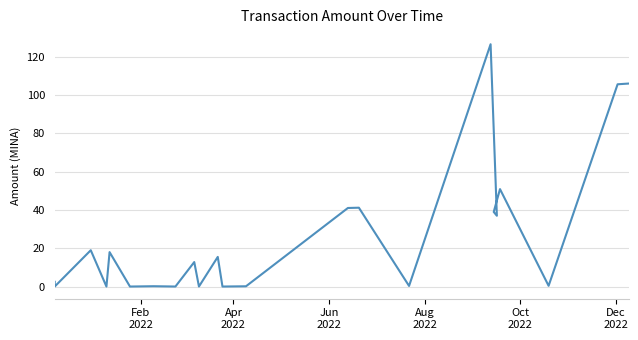

Count the number of values greater than 12.

12